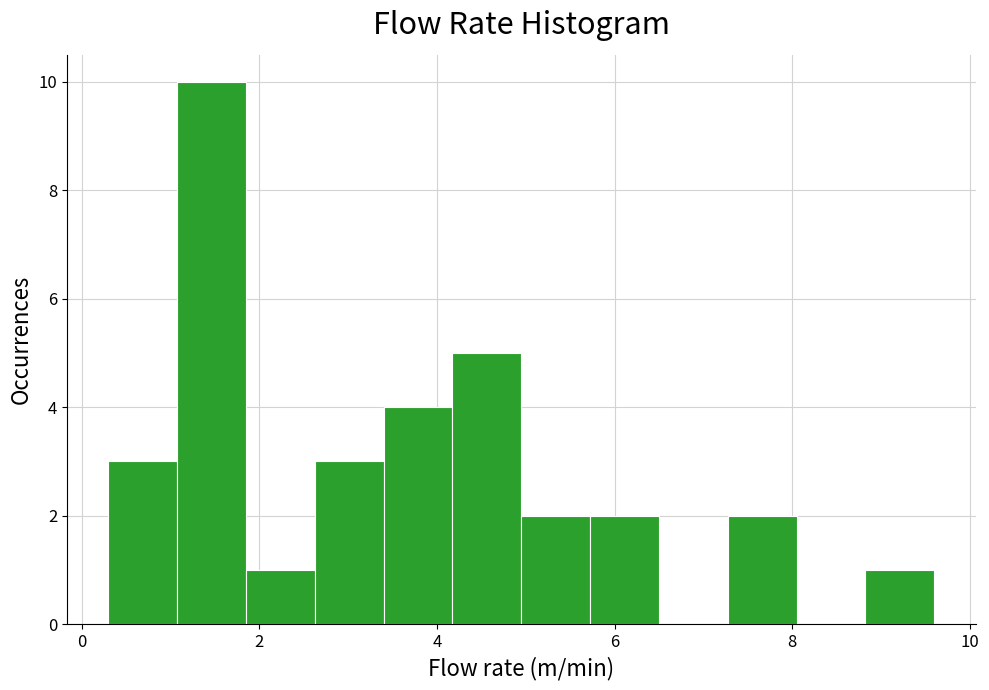

Read against the x-axis, roughly where is the centre of the tallest bar?

1.4